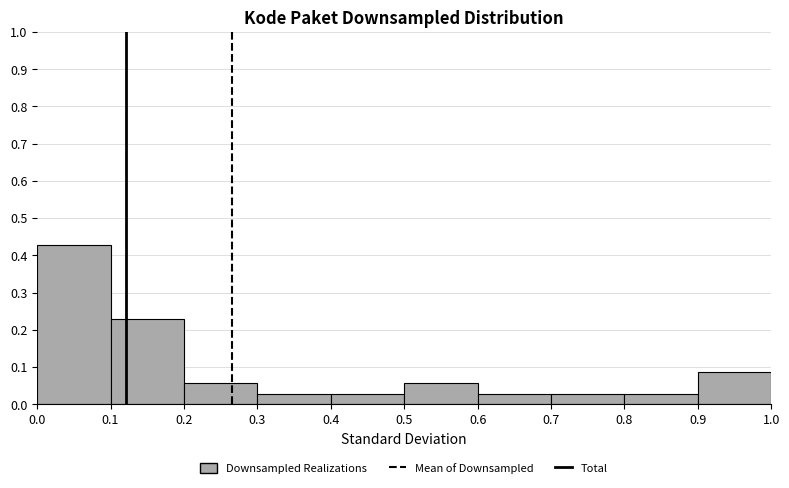

How tall is the bar that spans 0.1 to 0.2 on the x-axis? The values are not printed on the chart, so give them approximately, as read against the axis.

0.23